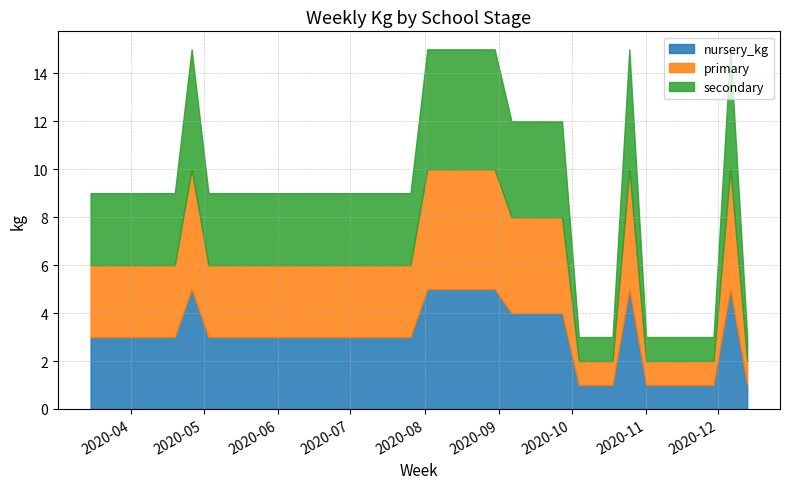

Rank the series by their average value, from highest to lowest.

secondary, primary, nursery_kg